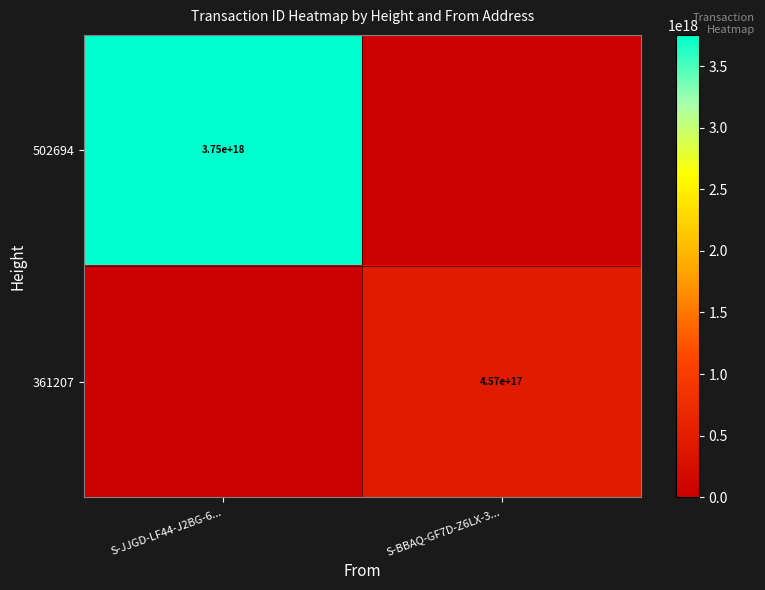

Is the value of 502694 at S-JJGD-LF44-J2BG-6... greater than the value of 361207 at S-BBAQ-GF7D-Z6LX-3...?

Yes